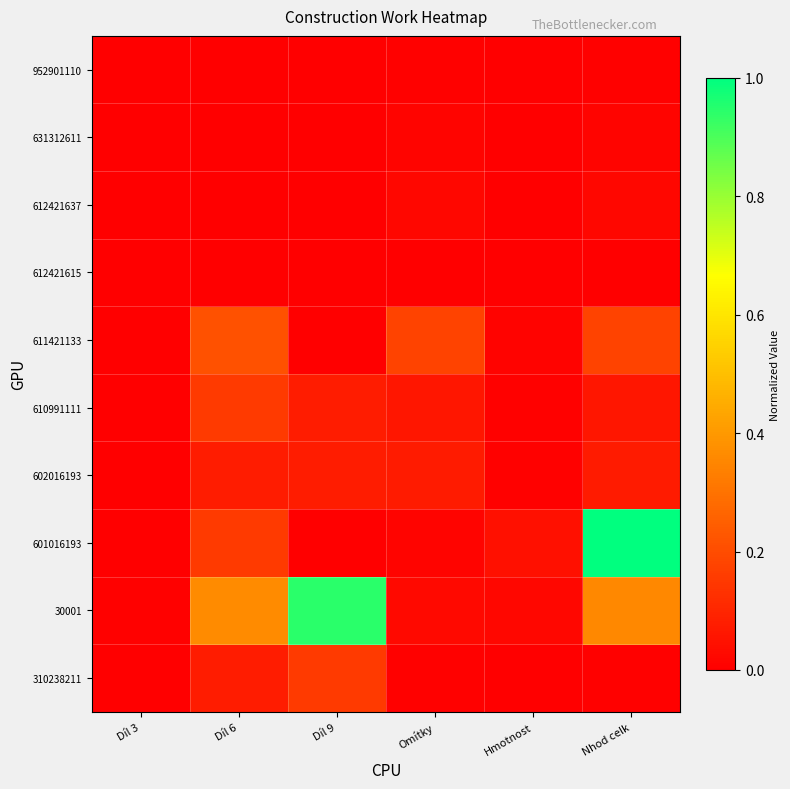

How many distinct data groups are displayed?

10